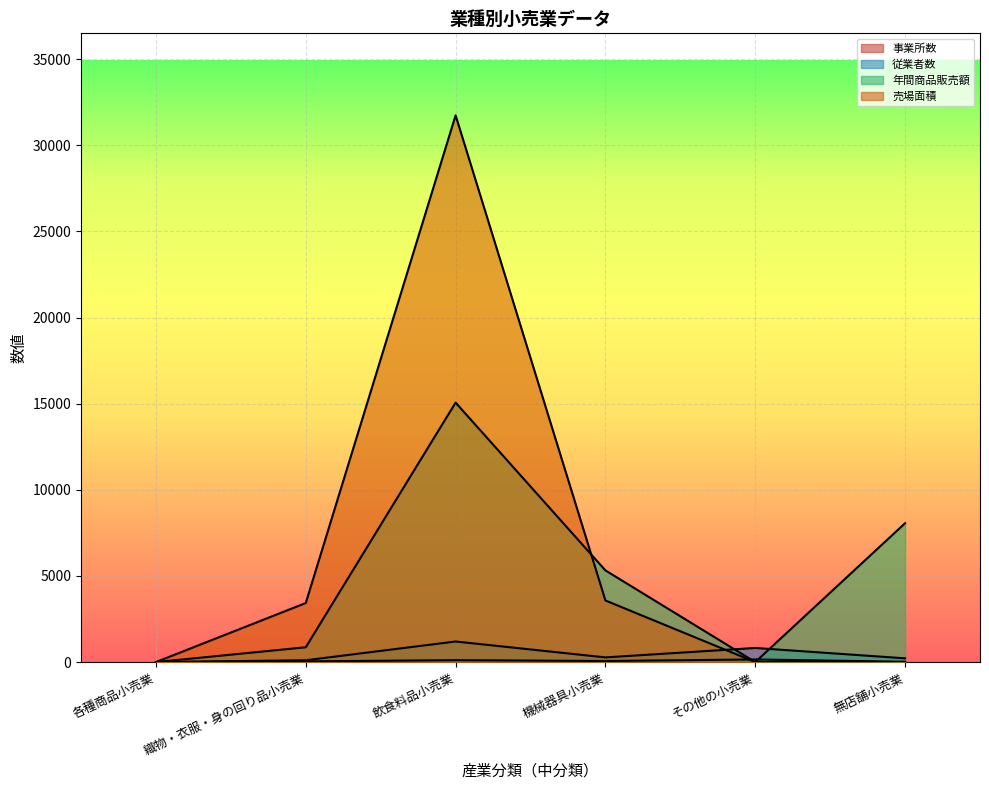

How many lines are shown in the chart?

4